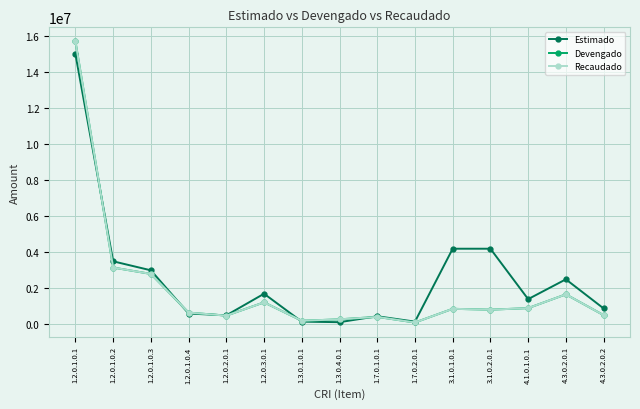

At which category does the chart reach its peak across all series?

1.2.0.1.0.1